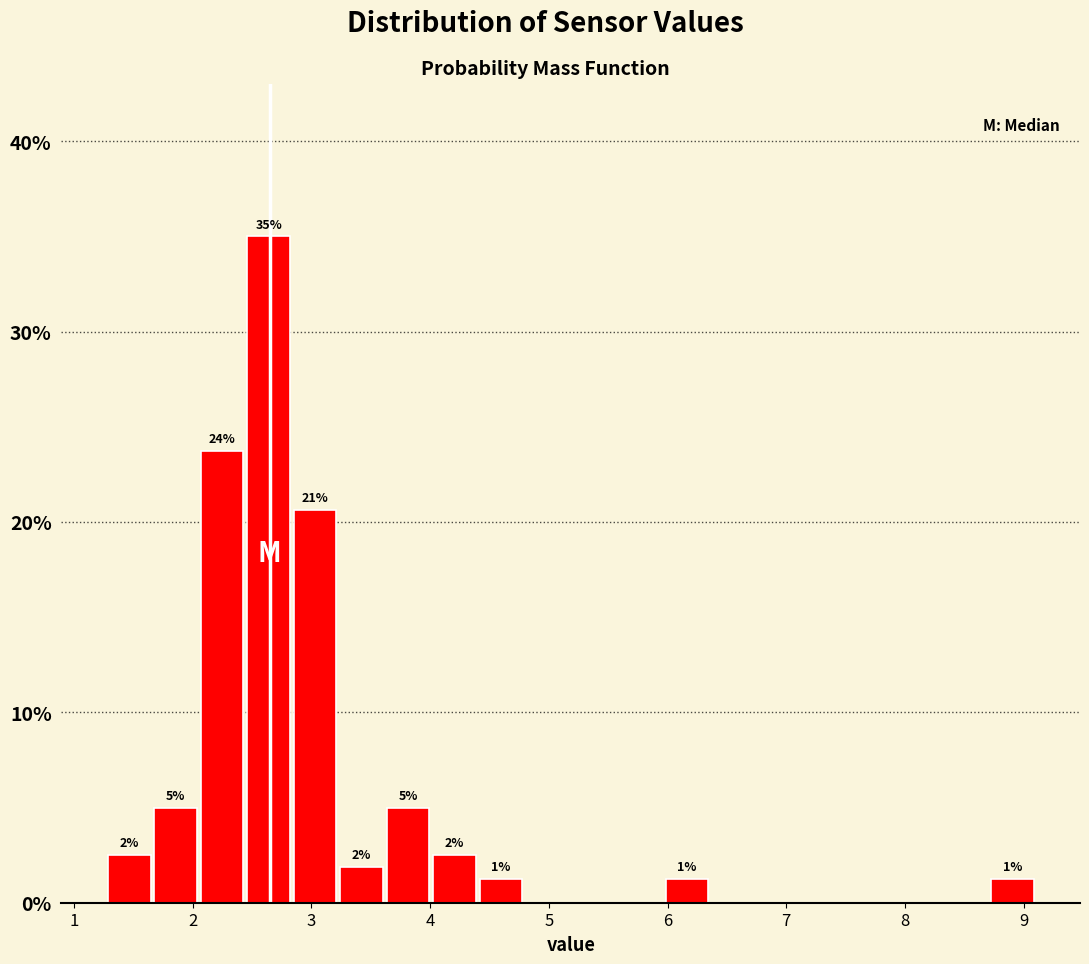

Read against the x-axis, roughly where is the centre of the tallest bar?

2.6